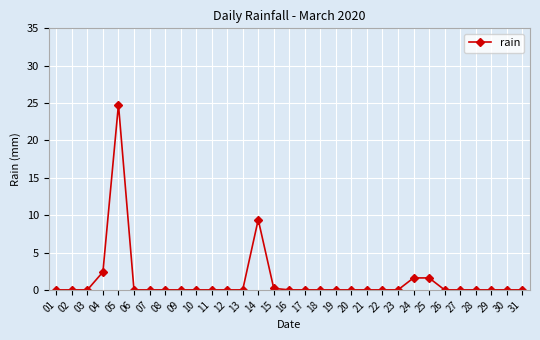

What is the difference between the values at 25 and 05?

23.2